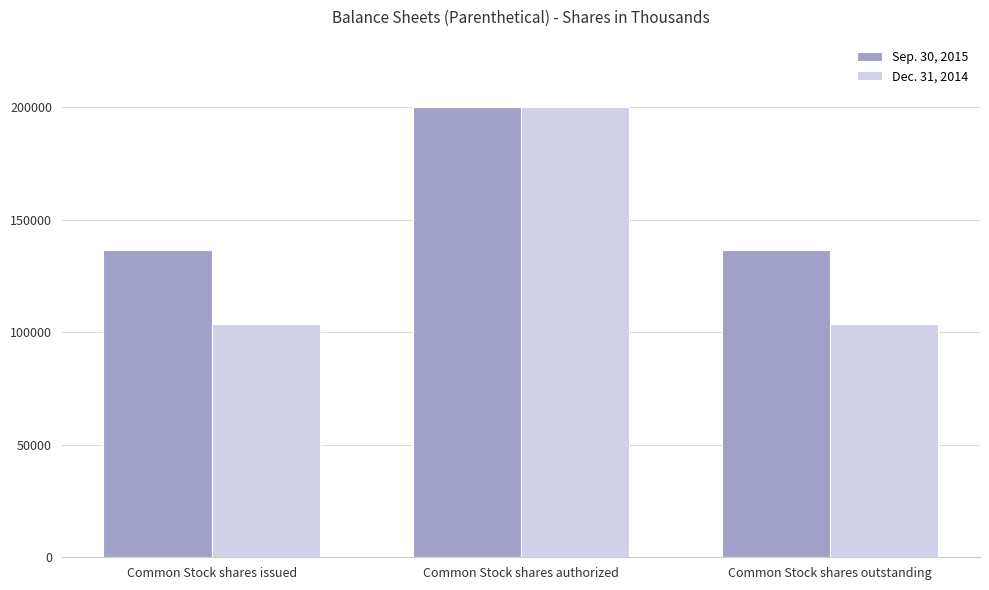

What is the label of the 3rd bar from the right?

Common Stock shares issued